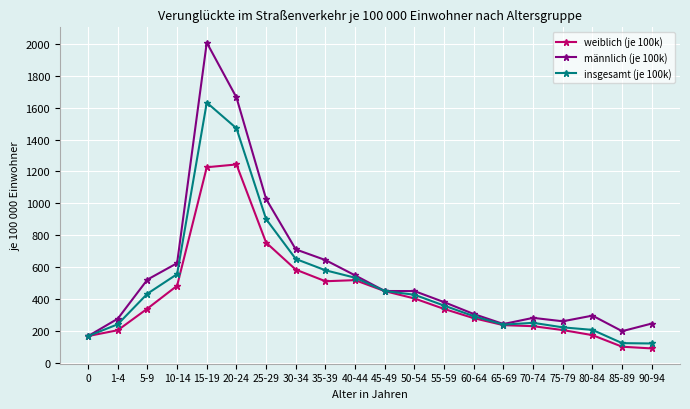

At how many categories does at least one series exceed 1972?

1